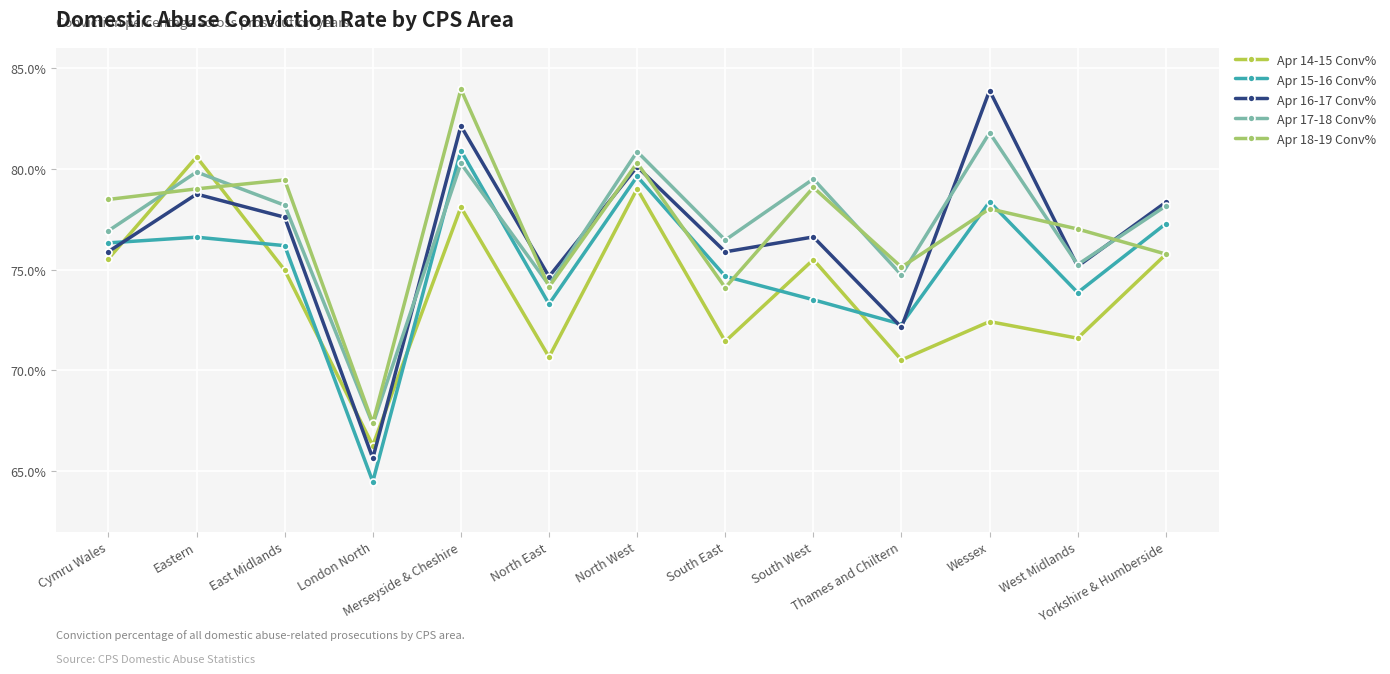

True or false: Apr 18-19 Conv% has a value of 84.0 at Merseyside & Cheshire.

True